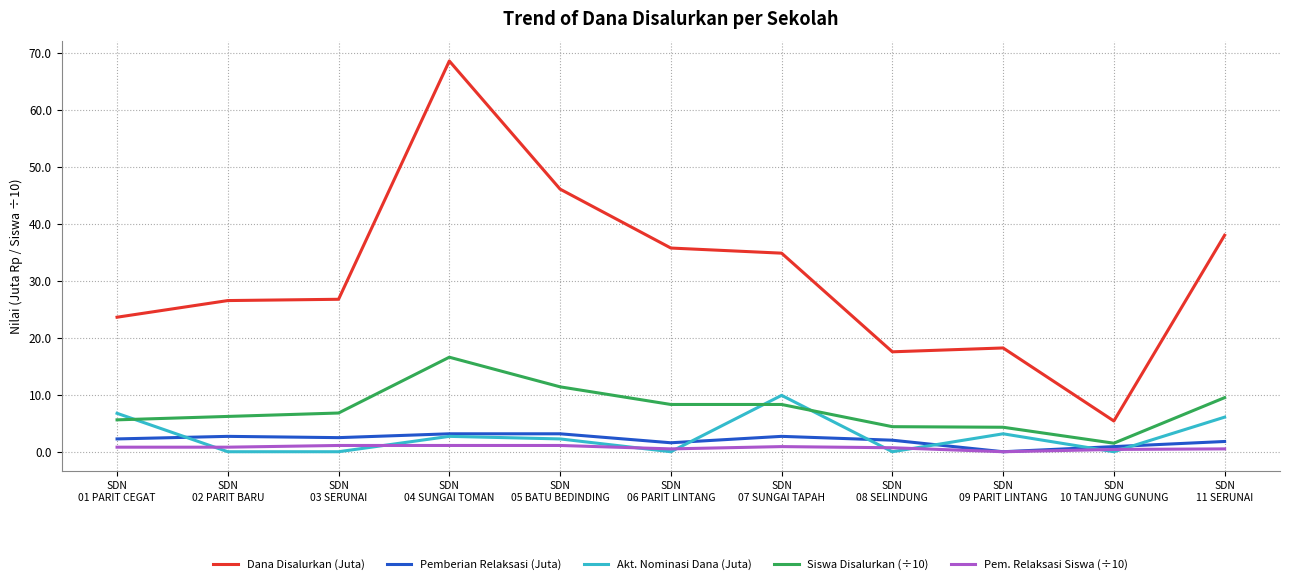

At which category is the sum across all series the highest?

SDN
04 SUNGAI TOMAN